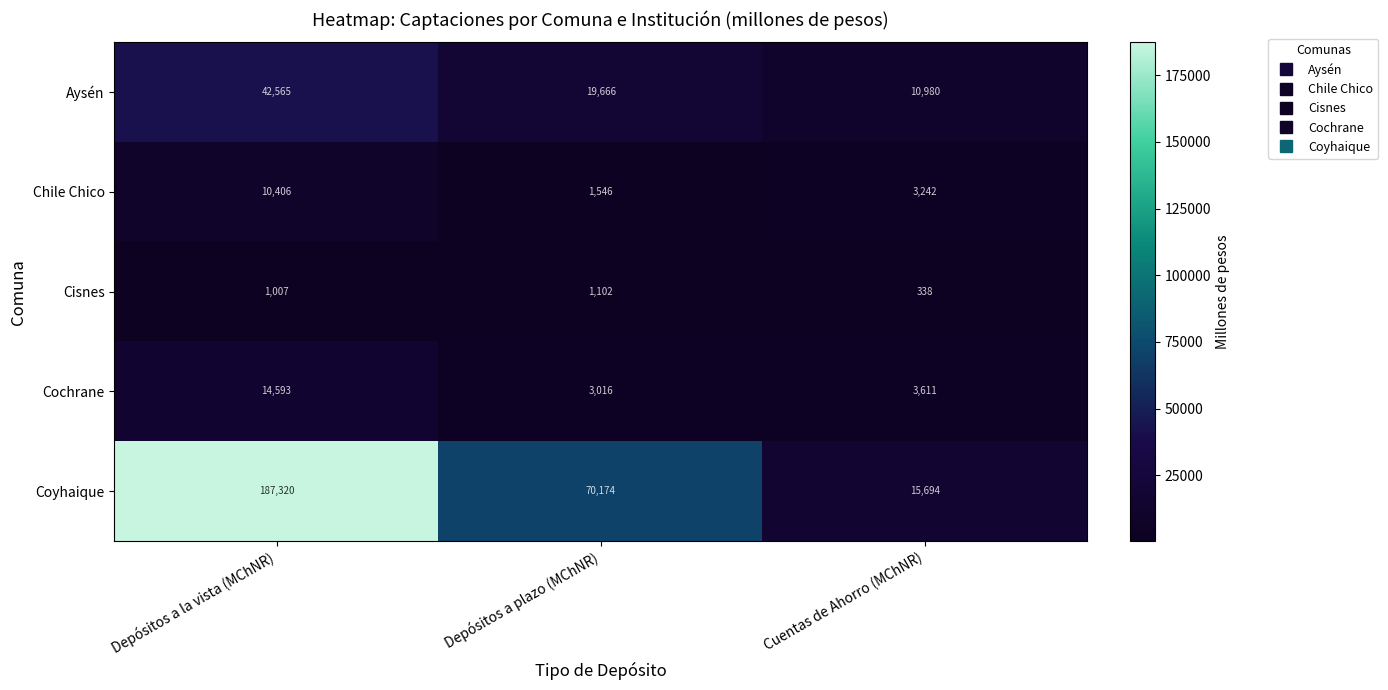

Is it true that Chile Chico equals 1546 at Depósitos a plazo (MChNR)?

True